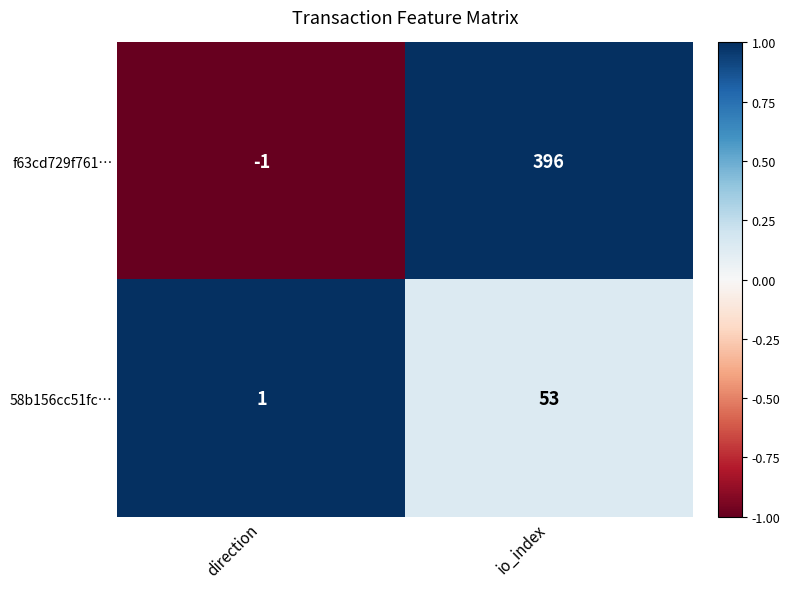

List the labels in order of f63cd729f761… value, largest first.

io_index, direction